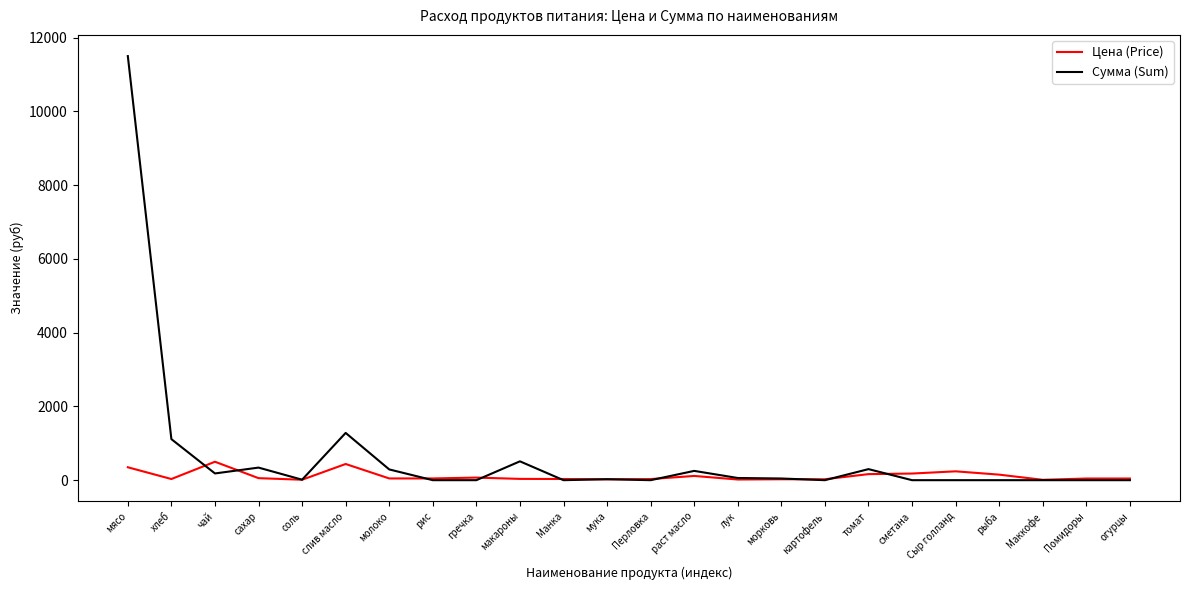

What is the difference between the Сумма (Sum) values at хлеб and Манка?

1112.8